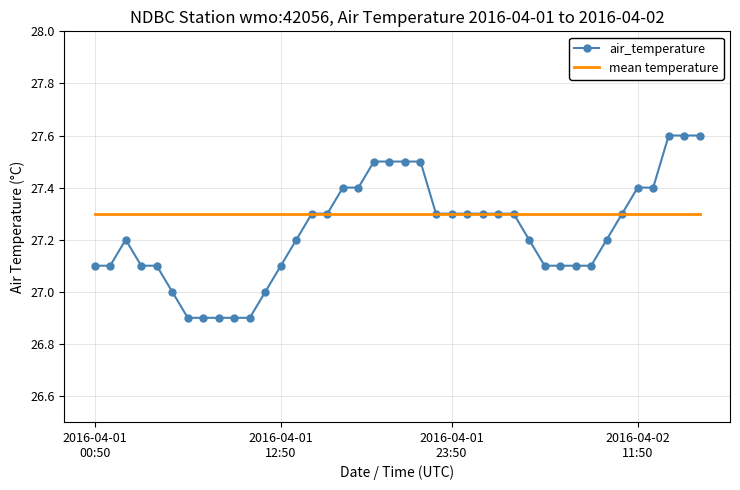

List the series in order of their overall mean, lowest first.

air_temperature, mean temperature